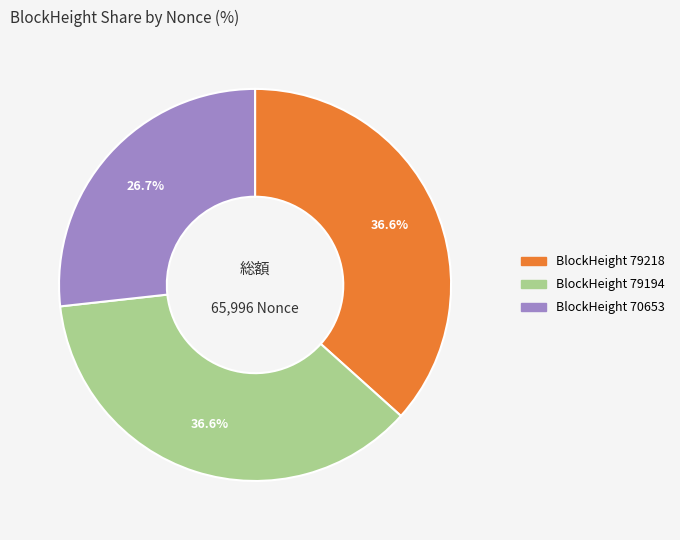

Is there a majority slice in this chart?

No